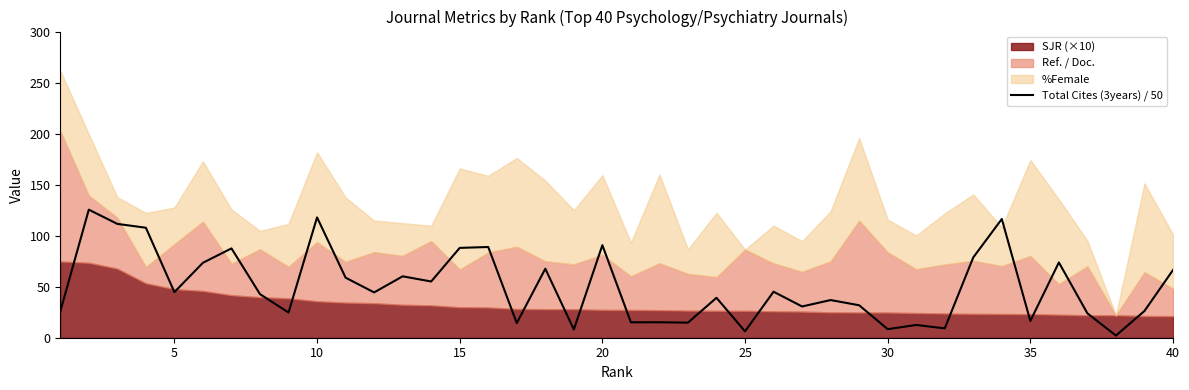

How many points are higher than both their immediate neighbors (excluding endpoints)?

14